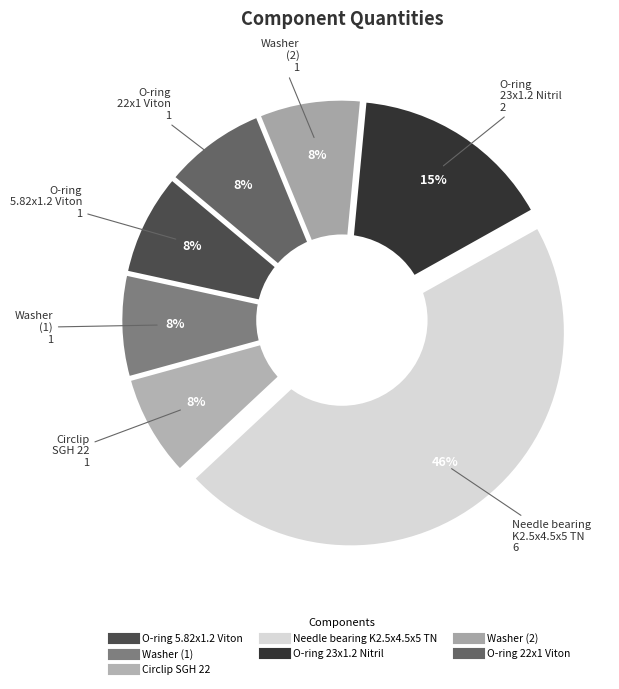

What is the ratio of the value at O-ring (22x1 Viton) to the value at Circlip?

1.0